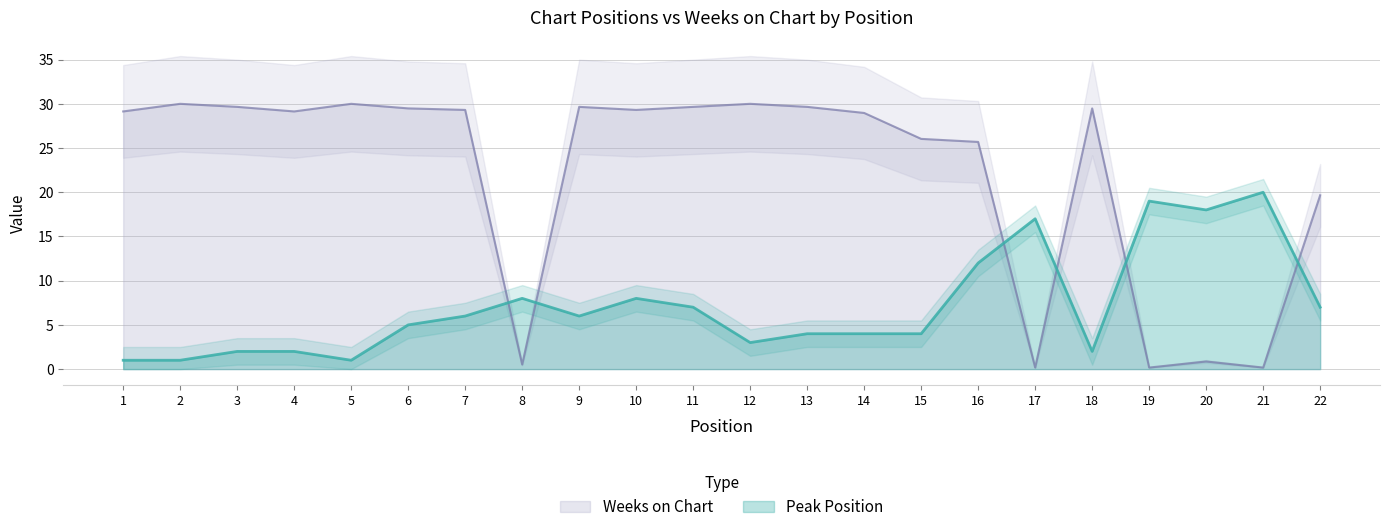

List the series in order of their overall mean, lowest first.

Peak Position, Weeks on Chart